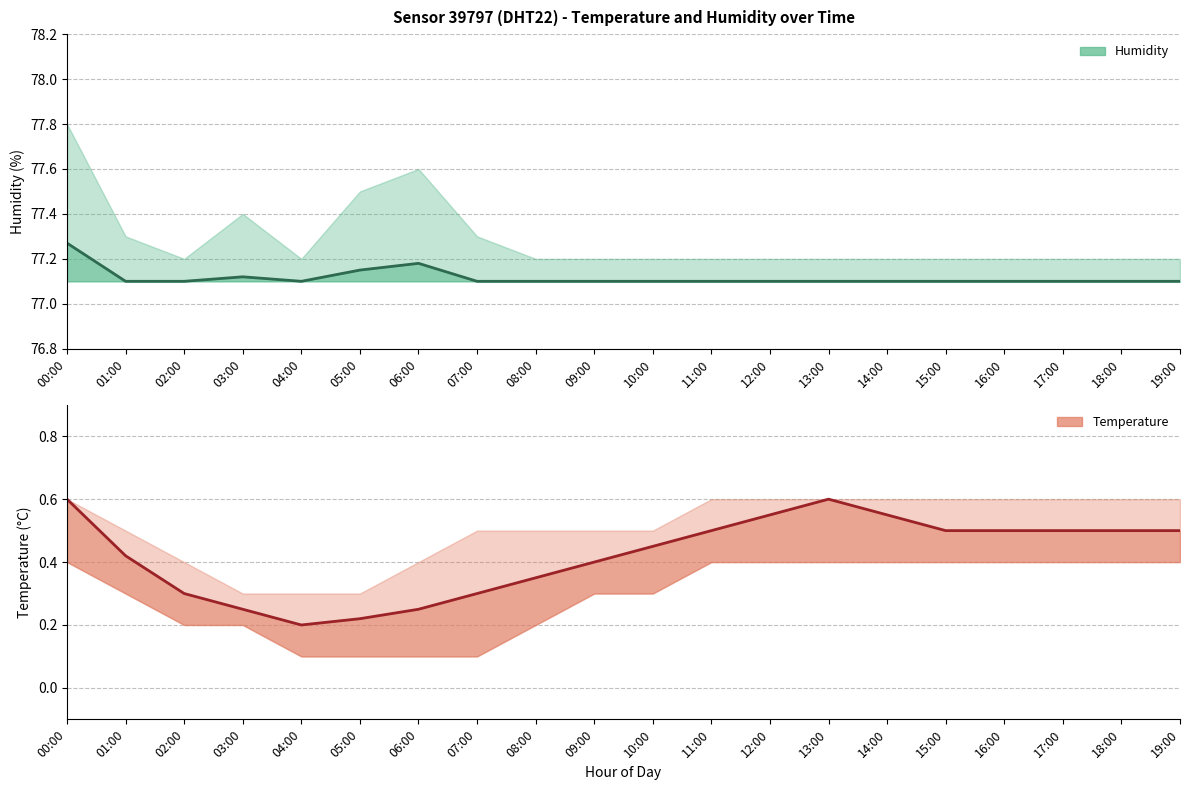

At how many categories does at least one series exceed 39?

20